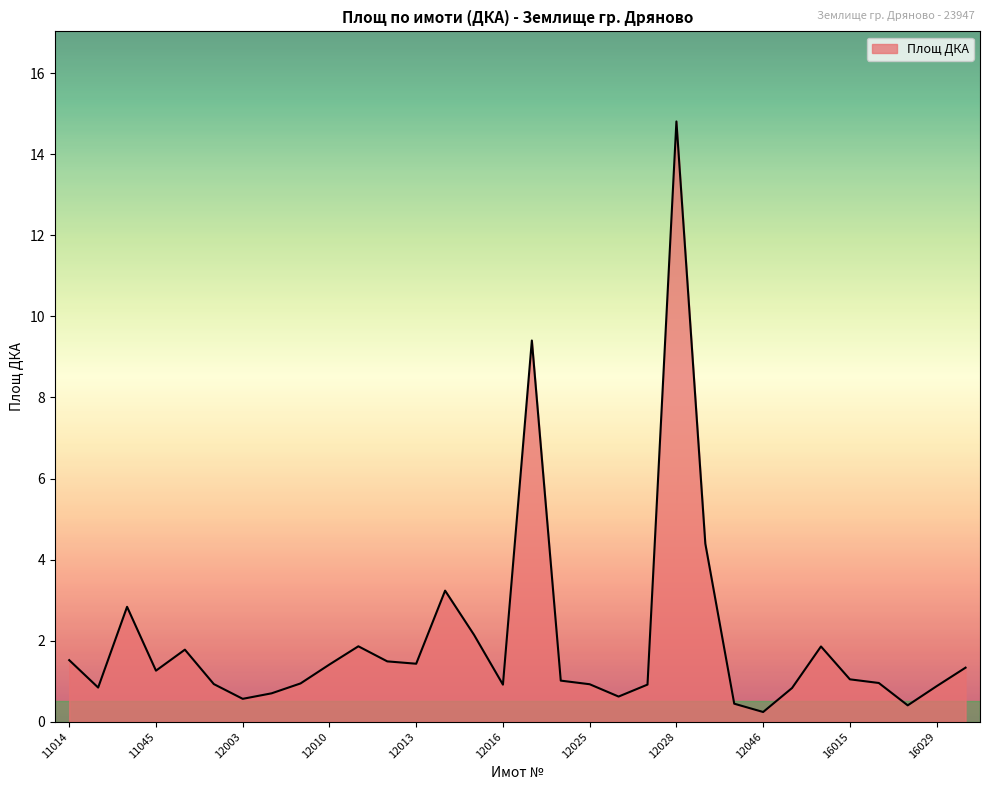

What is the difference between the maximum and minimum values?

14.6